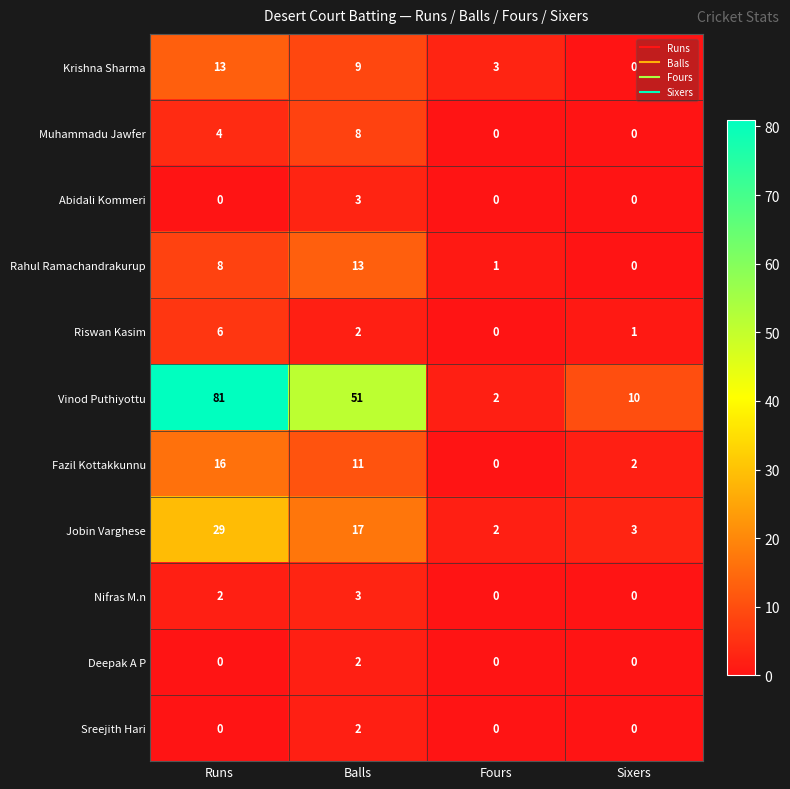

How many Sreejith Hari values are between 0 and 2?

4